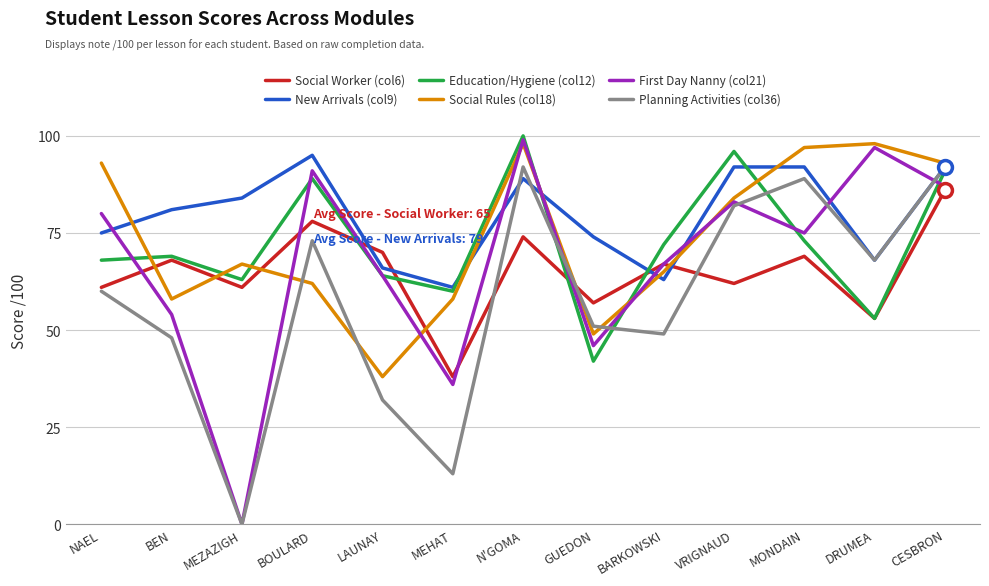

What is the spread (max minus min) of values at BEN?

33